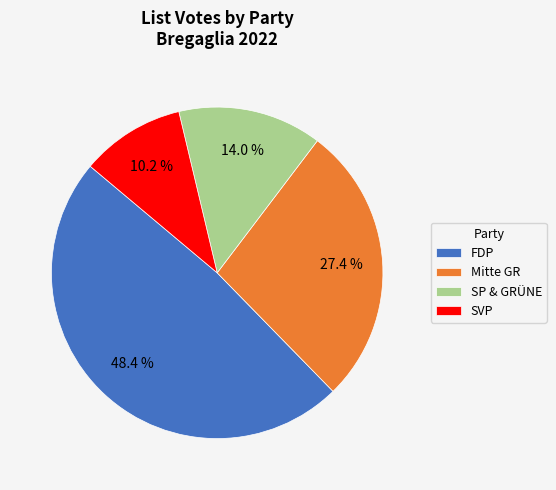

What percentage is the Mitte GR slice, to the nearest percent?

27%